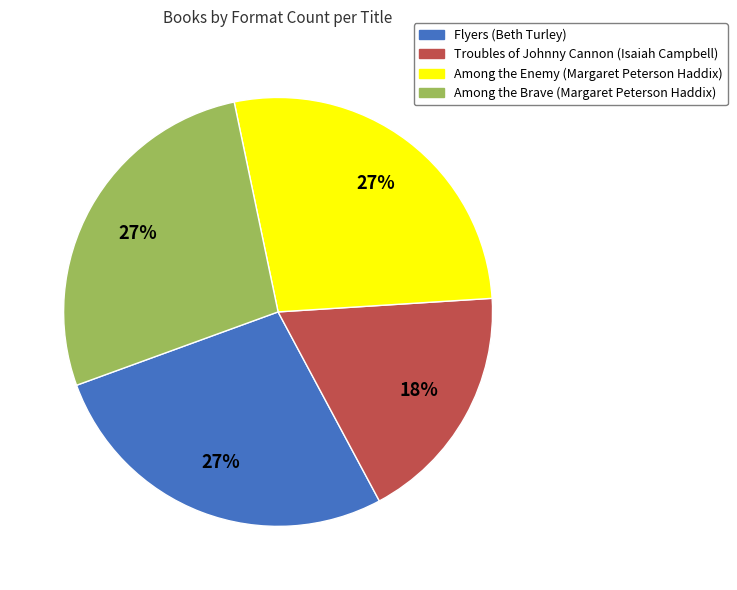

Count the number of slices in the pie.

4